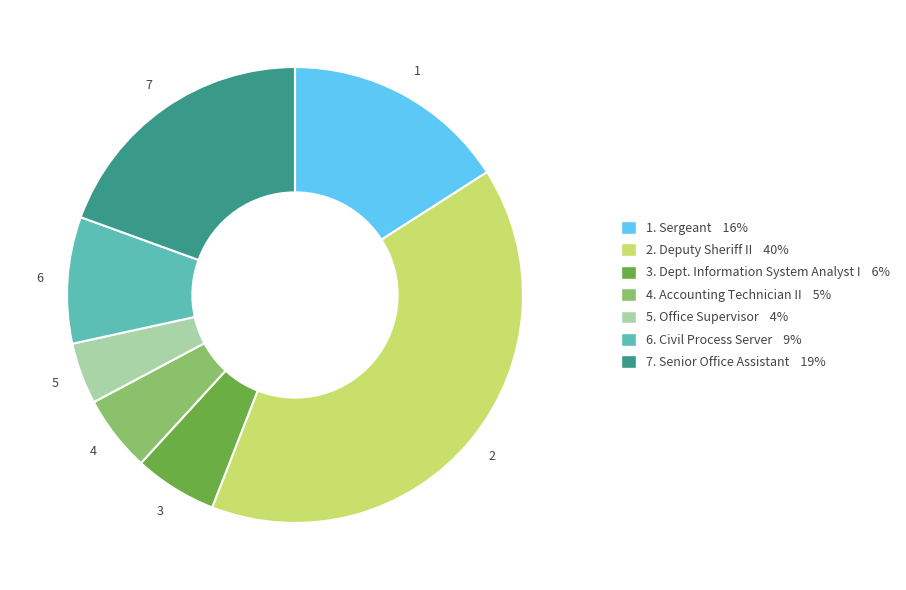

Is there any slice that represents more than half of the pie?

No